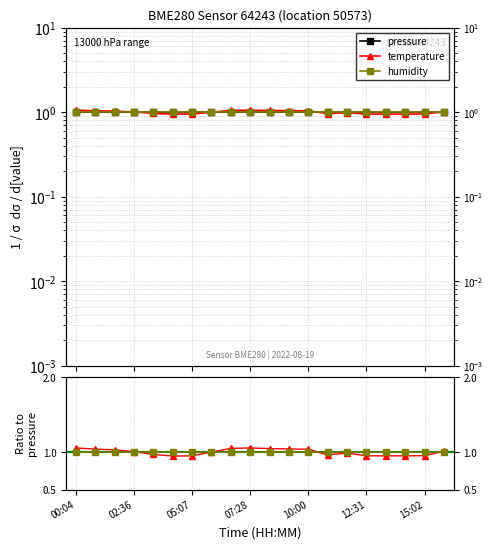

Where does the pressure series first go above 1?

05:07